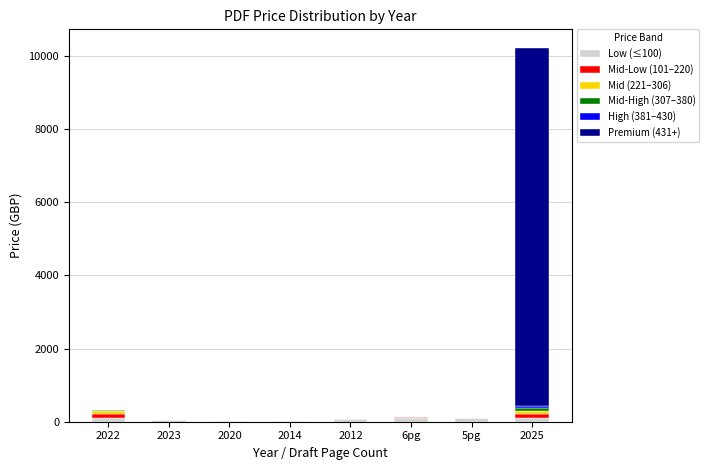

At which category is the sum across all series the highest?

2025